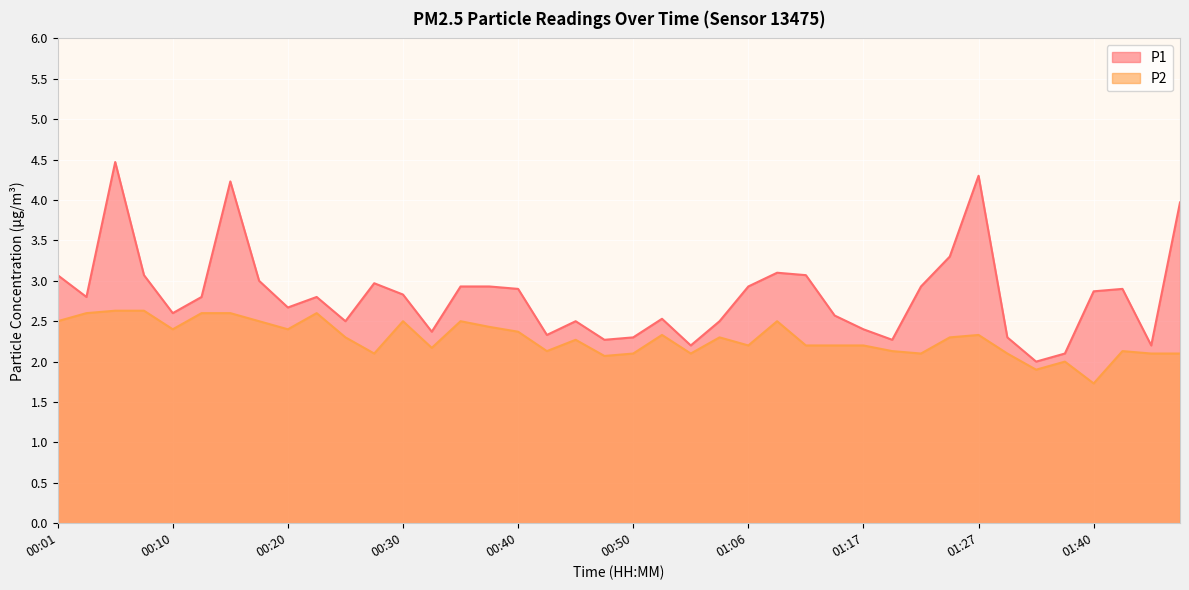

What is the value of the P1 point at the 33rd from the left?

4.3